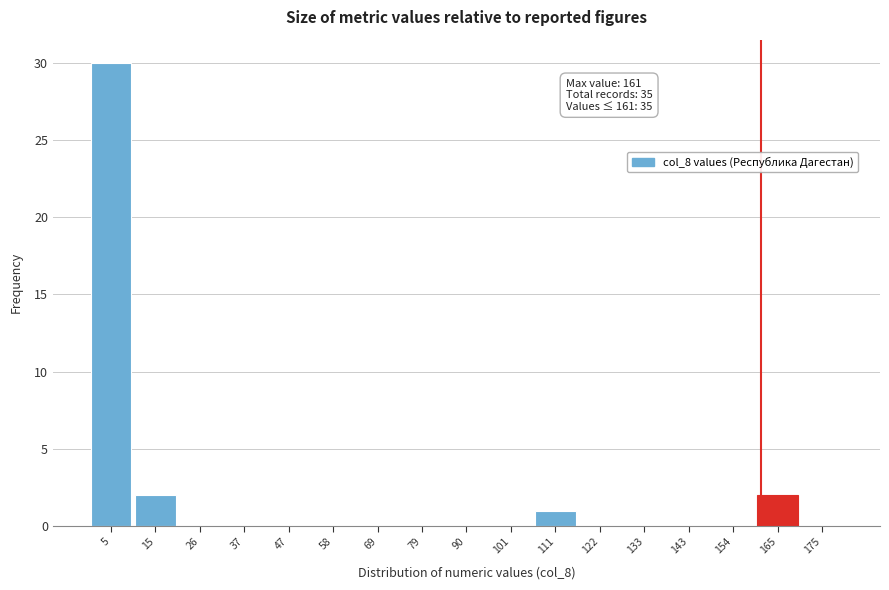

Which range on the x-axis has the tallest bar?

0 to 10